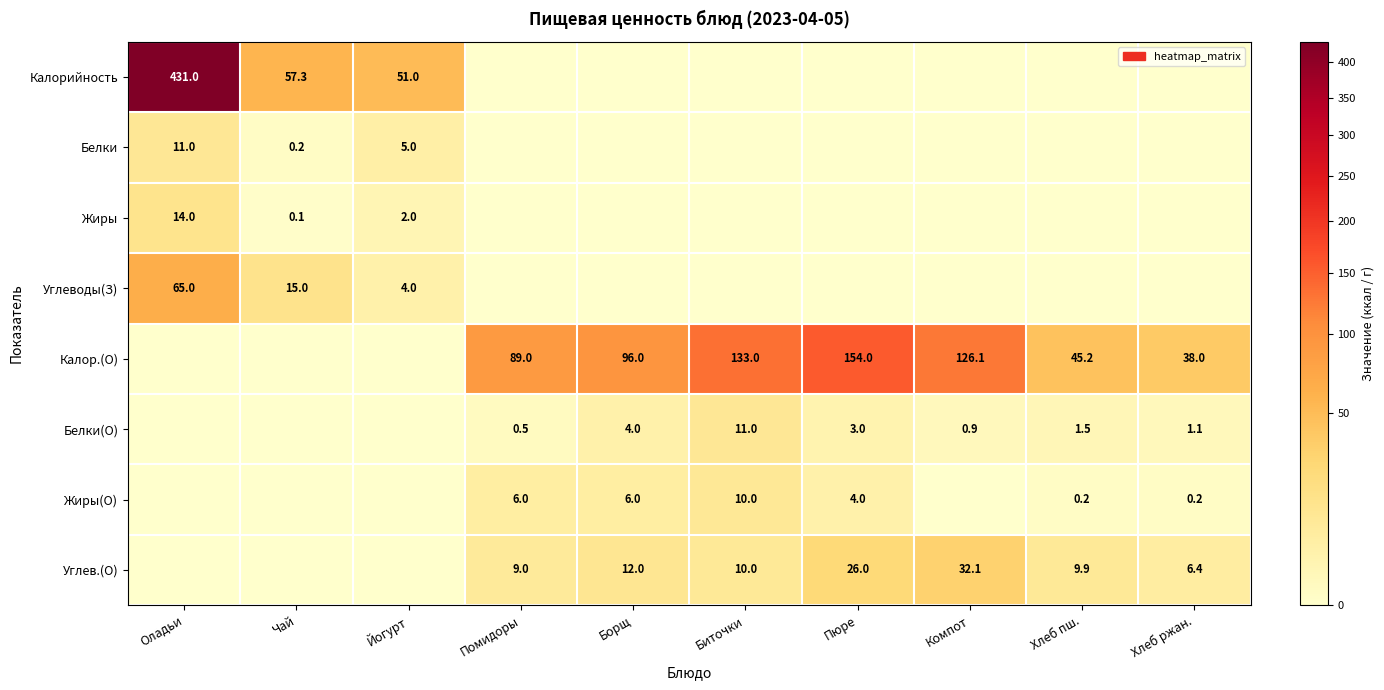

What is the difference between the Белки values at Оладьи and Чай?

10.8